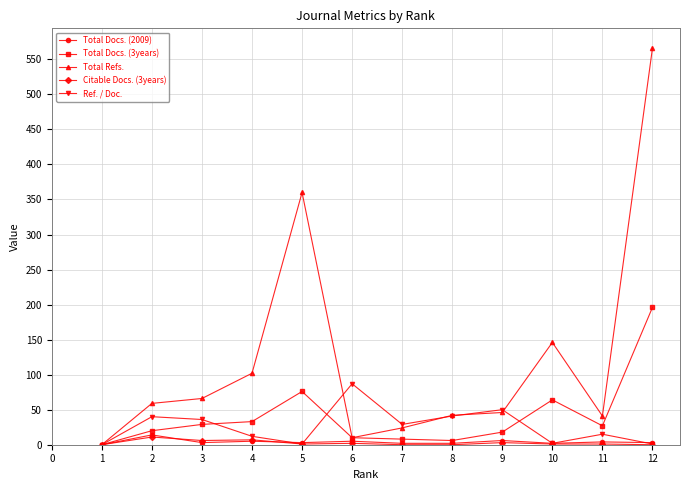

Does the chart have visible grid lines?

Yes